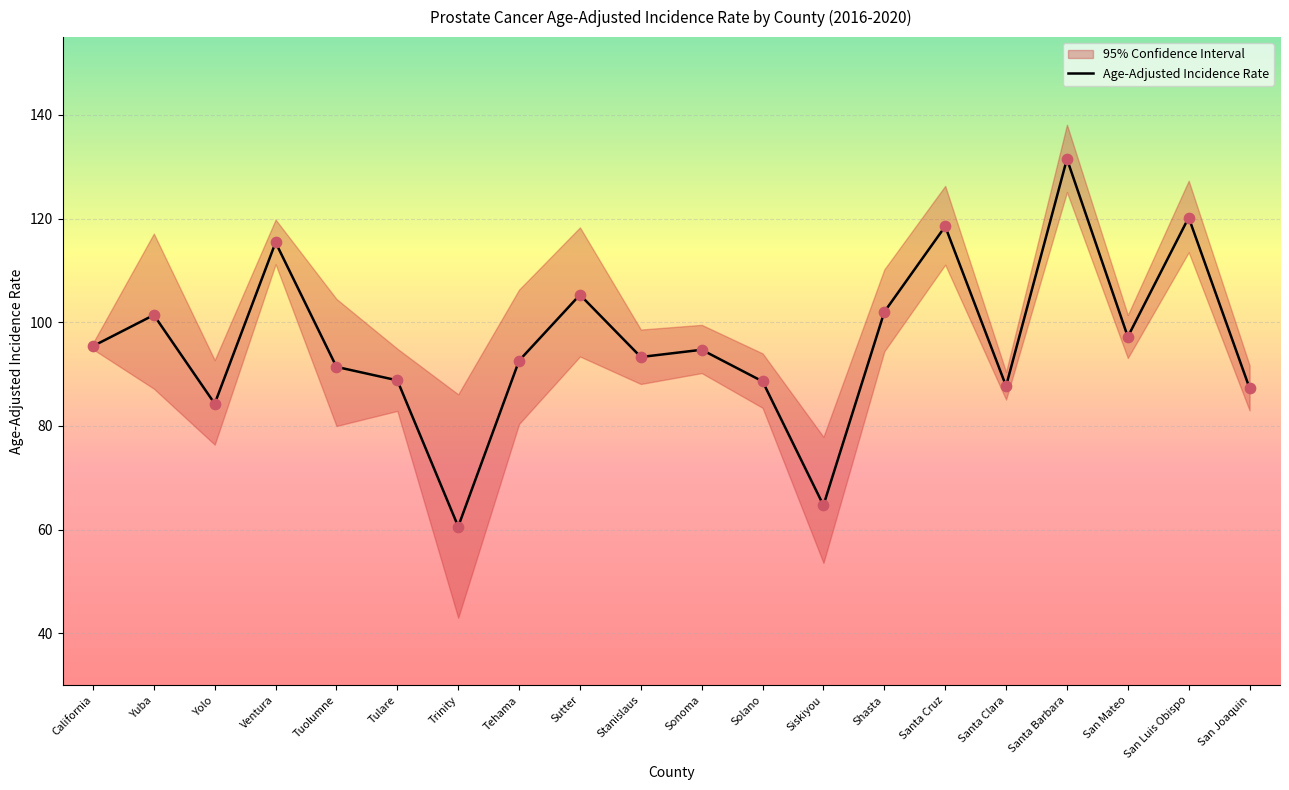

Which has a higher value, Siskiyou or Ventura?

Ventura